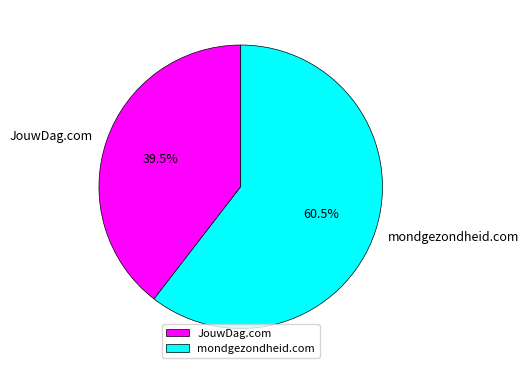

Approximately how many times larger is the value at JouwDag.com compared to mondgezondheid.com?

0.7